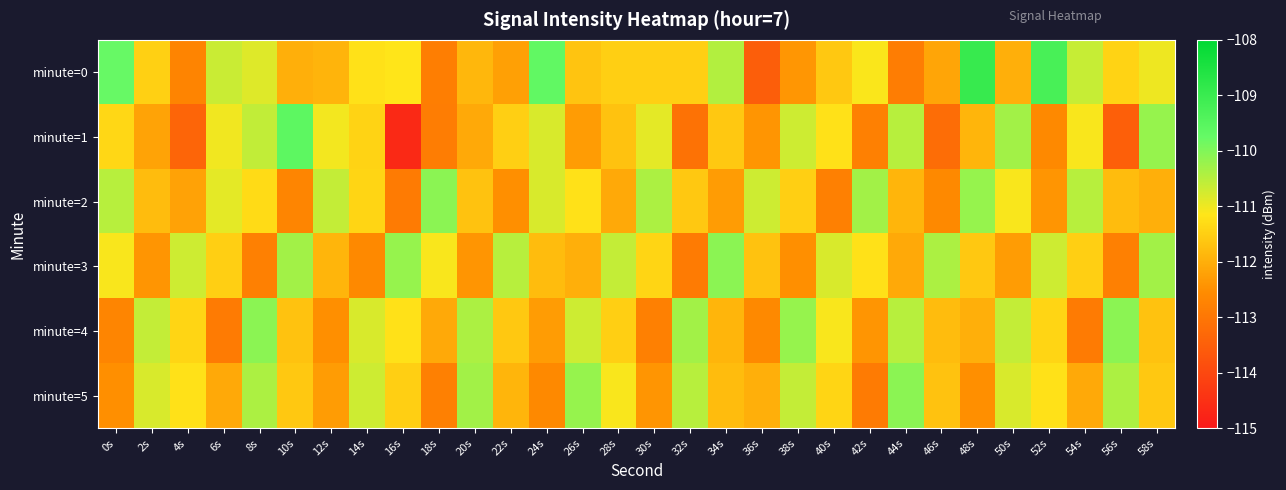

What is the total value across all series at 18s?

-671.8